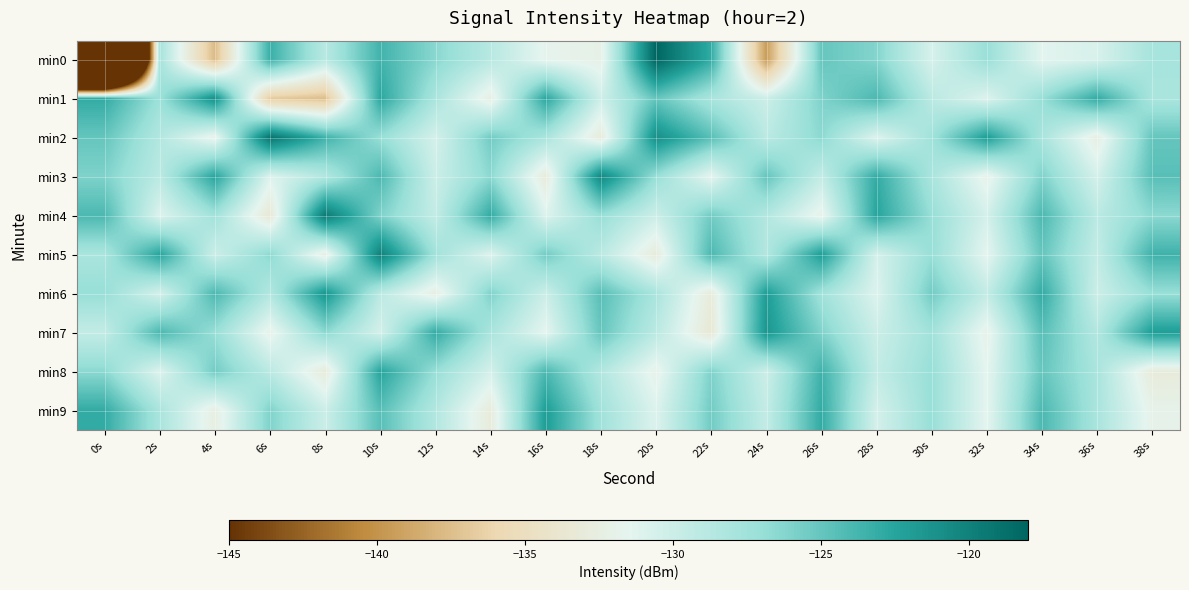

Rank the series at 32s from lowest to highest value.

min3, min7, min5, min8, min9, min1, min4, min6, min0, min2